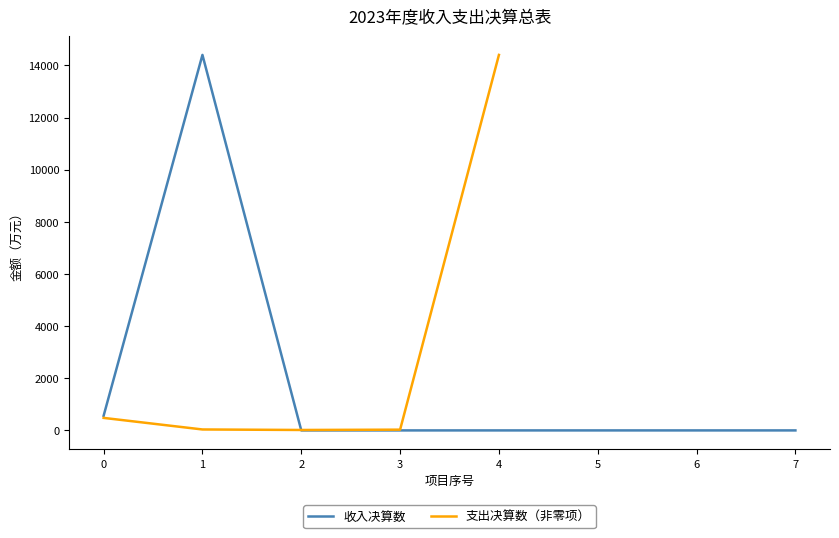

What is the highest value of the 收入决算数 series?

14401.4